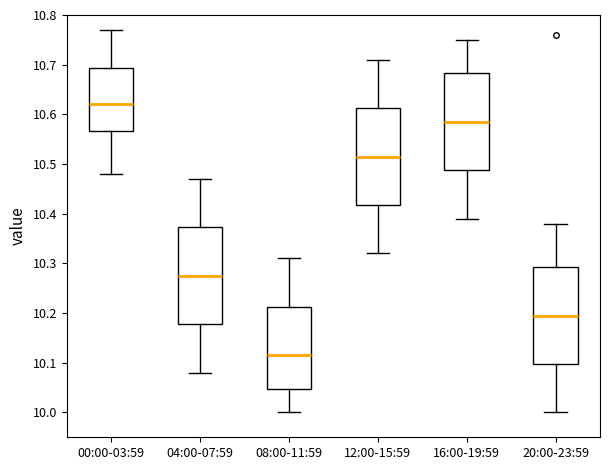

Which box has the highest median line?

00:00-03:59